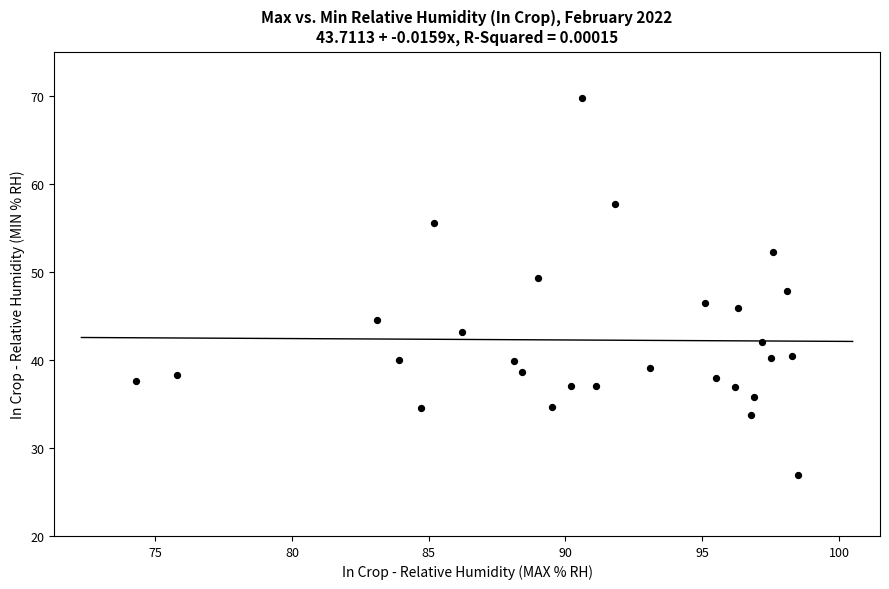

What is the range of Y values (max minus min)?

42.9